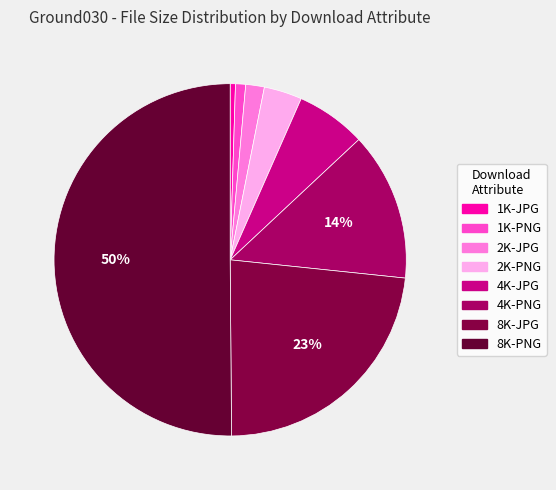

How many slices are in this pie chart?

8